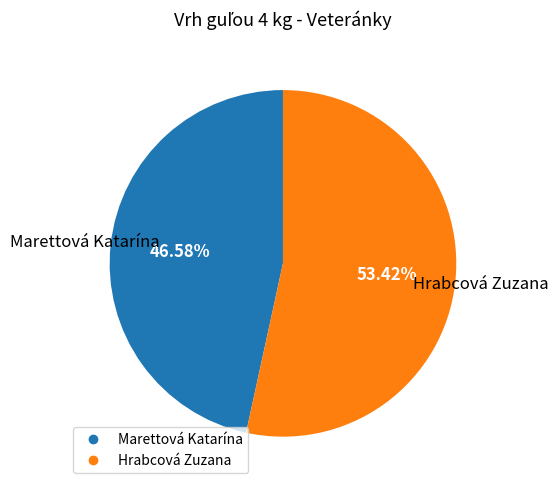

To the nearest percent, what is the combined percentage of Marettová Katarína and Hrabcová Zuzana?

100%